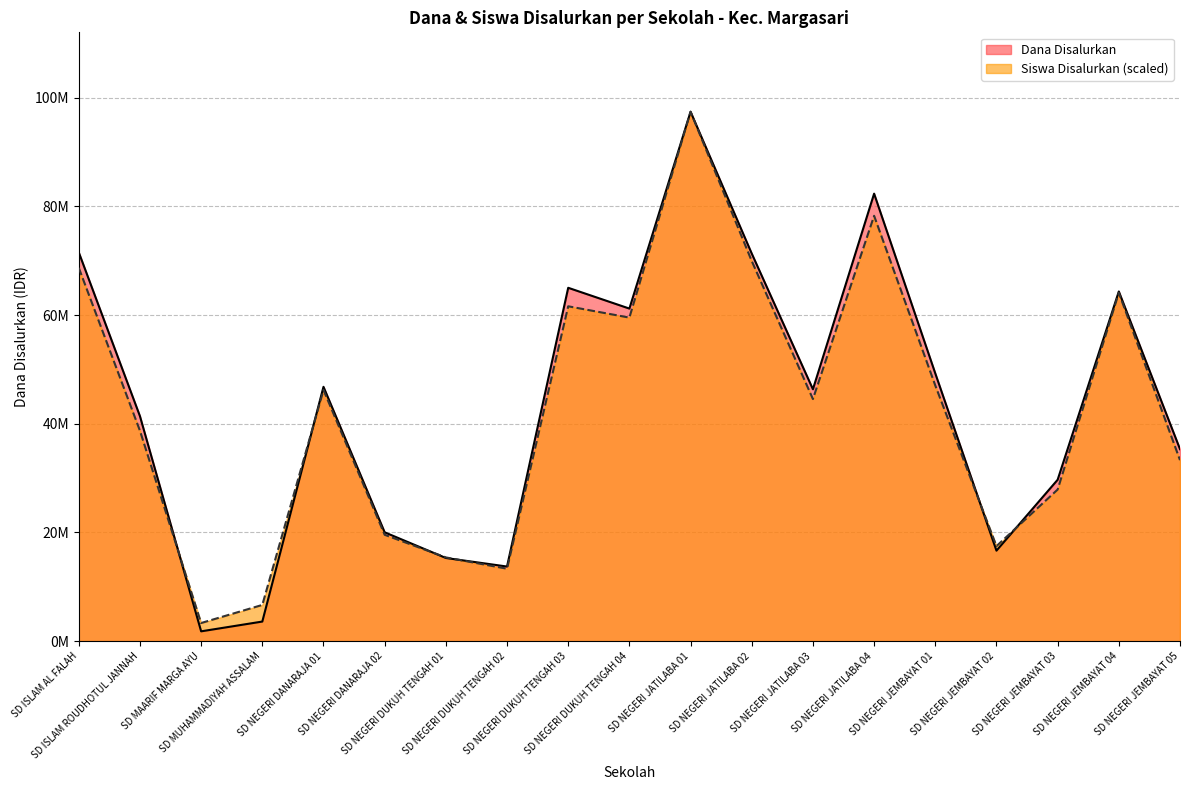

What is the difference between the maximum and minimum values in the Dana Disalurkan series?

95625000.0